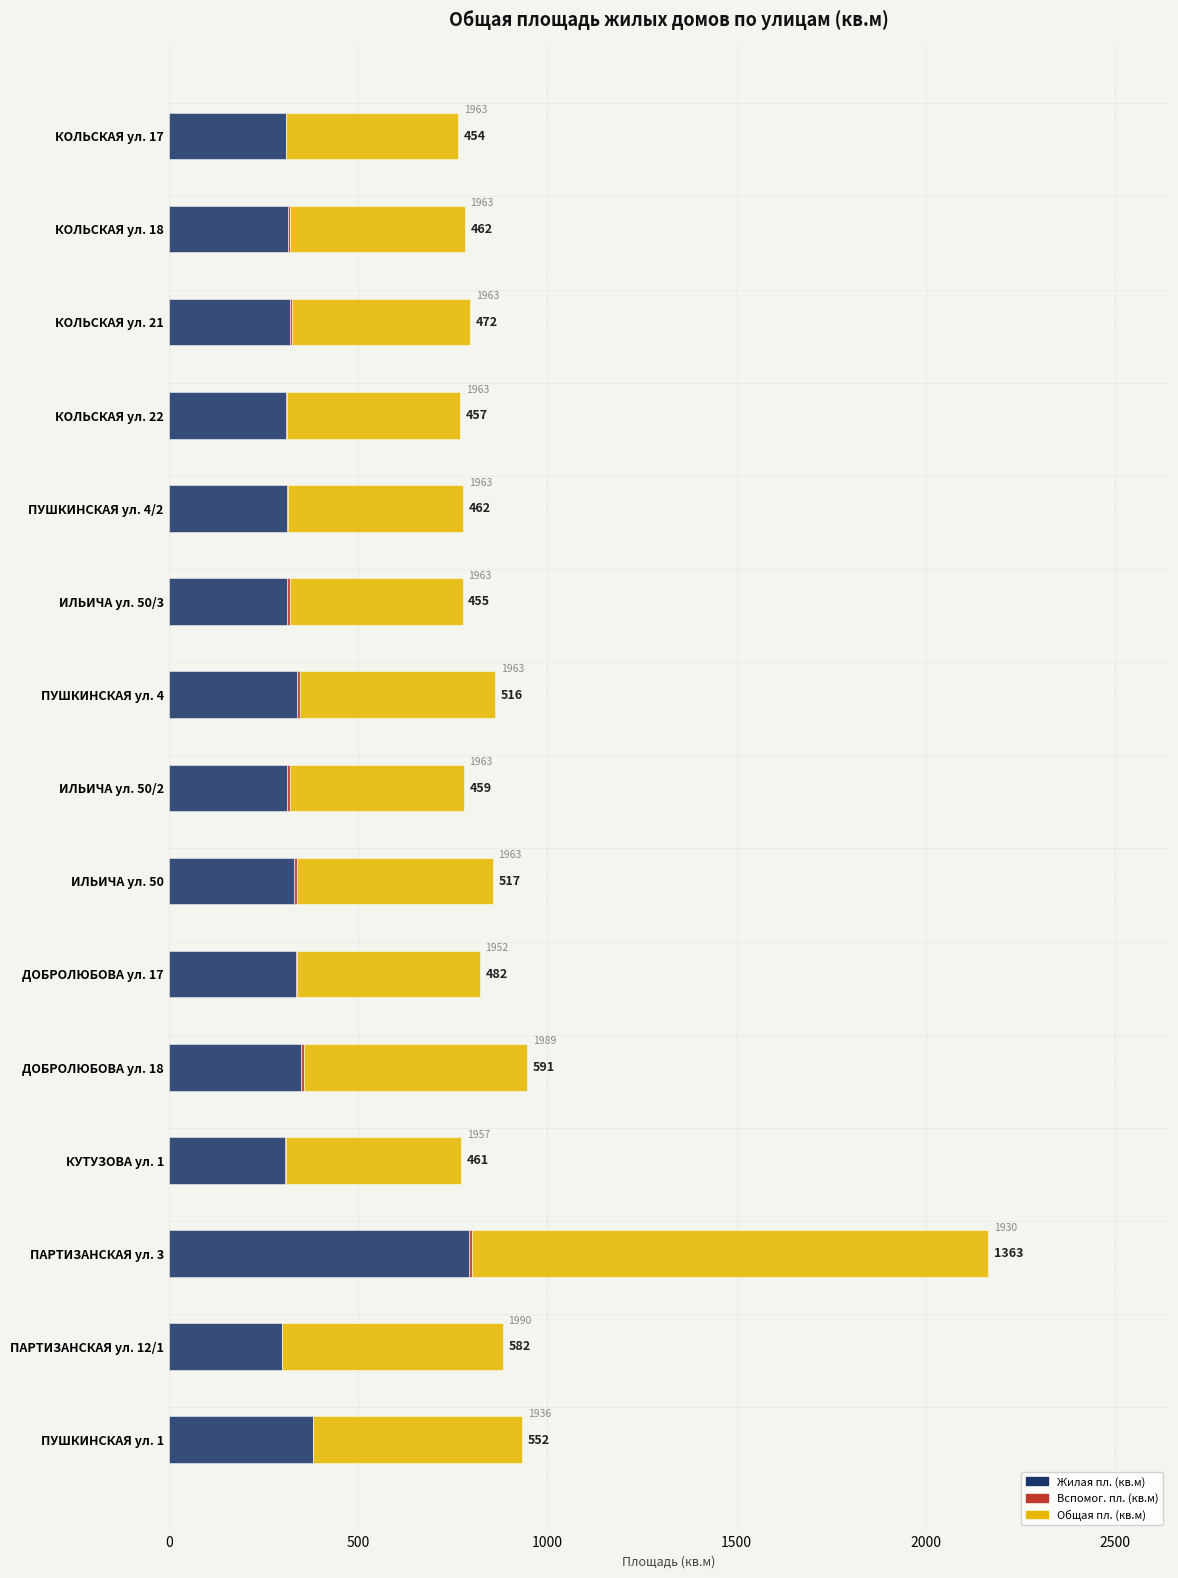

The Жилая пл. (кв.м) series shows 380 at ПУШКИНСКАЯ ул. 1. True or false?

True